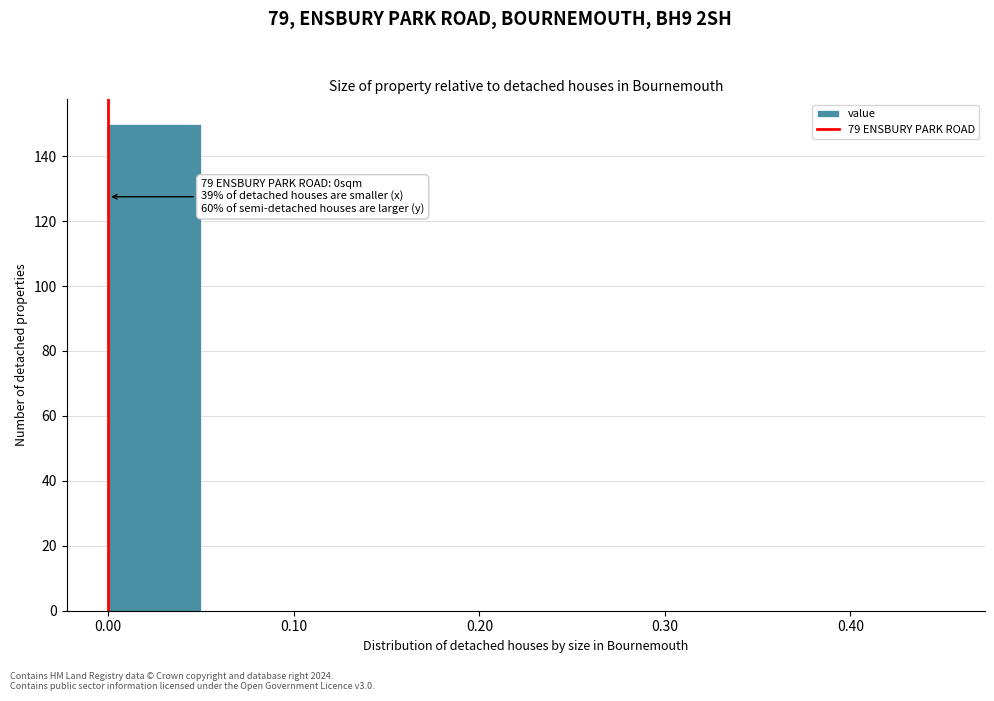

Which range on the x-axis has the tallest bar?

0.00 to 0.05